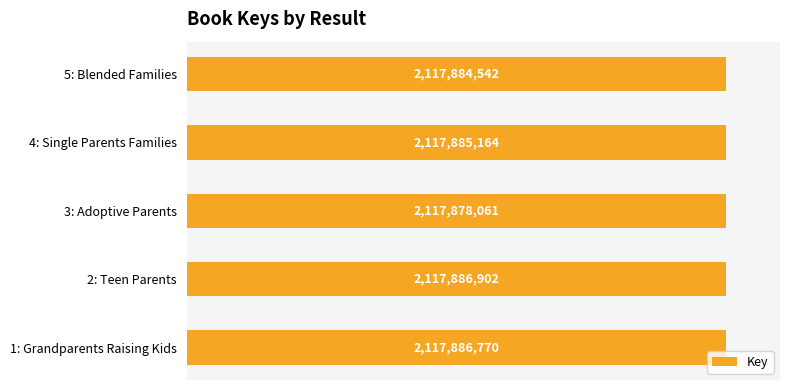

What is the maximum value shown in the chart?

2117886902